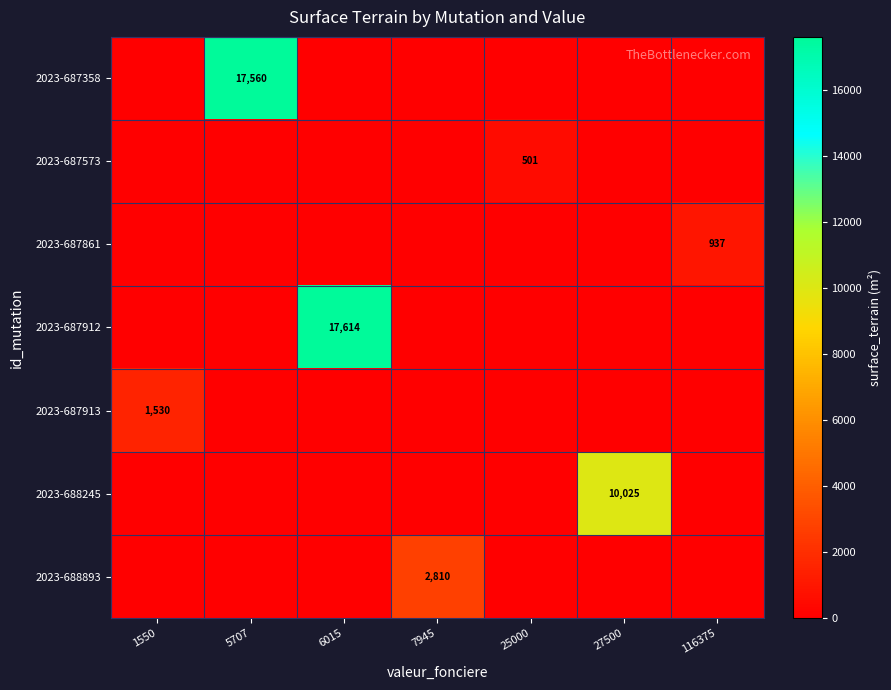

Which label corresponds to the smallest value in the chart?

1550